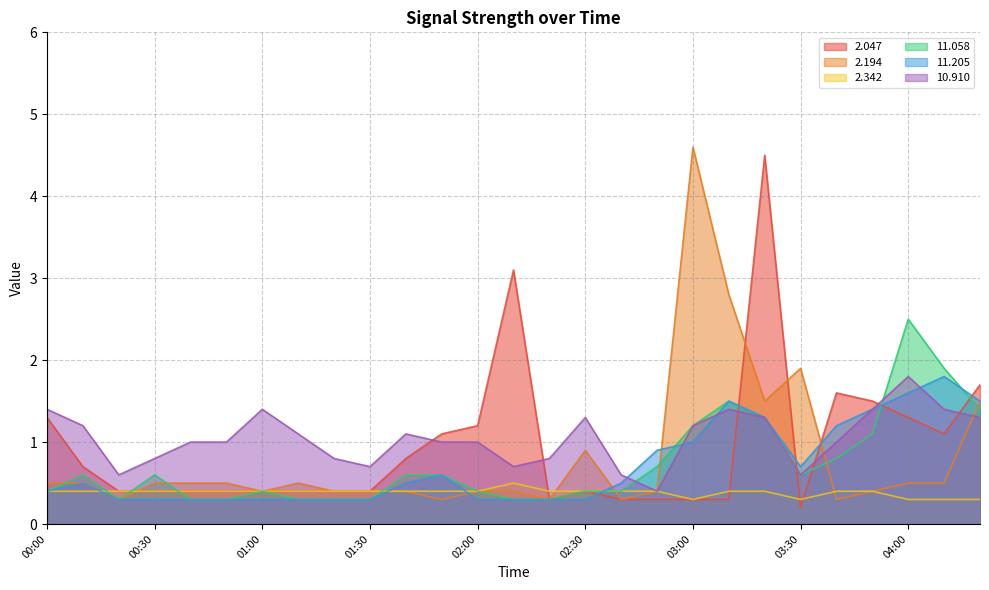

What is the difference between the maximum and minimum values in the  10.910 series?

1.4